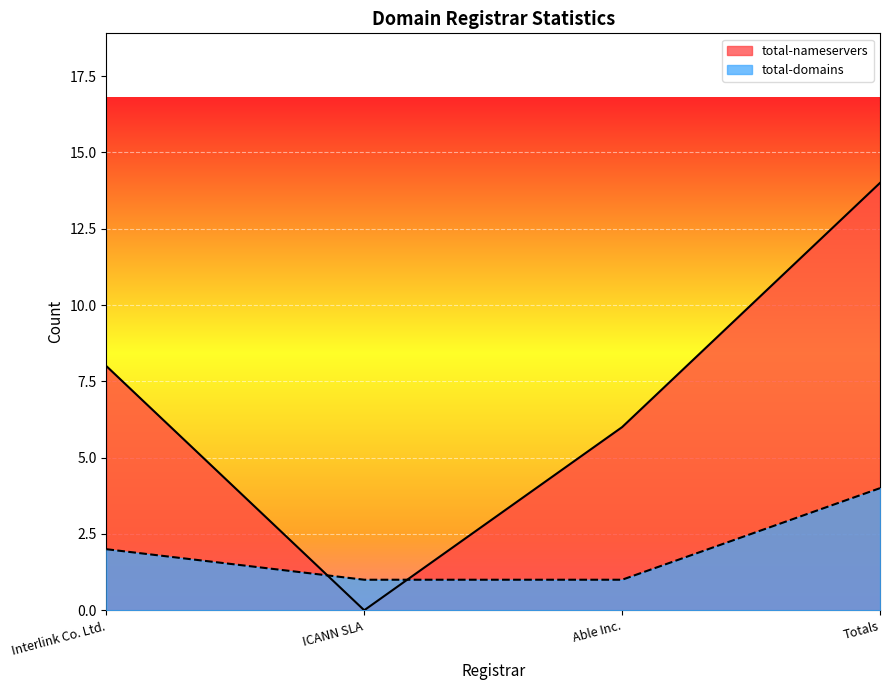

Is it true that total-domains equals 1 at ICANN SLA?

True